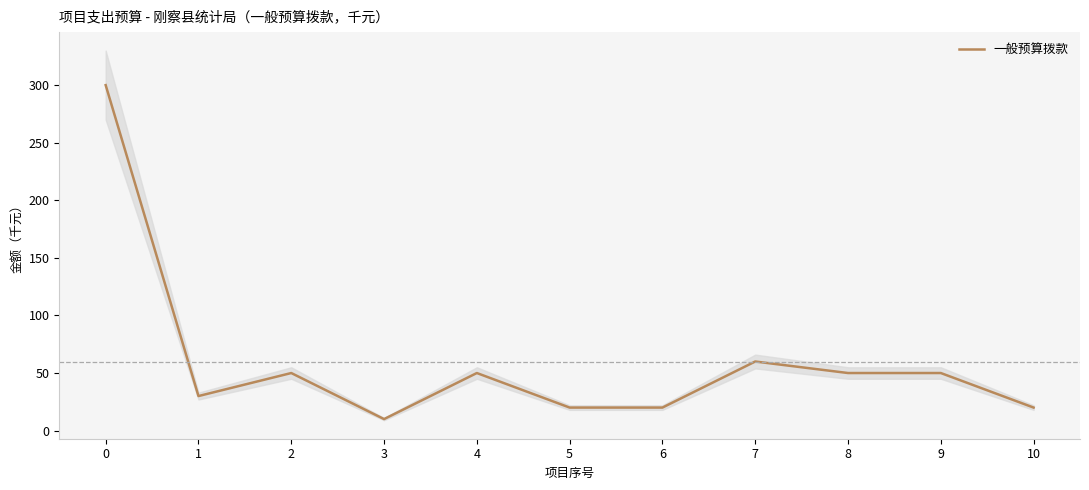

At which label is the value closest to 155?

7